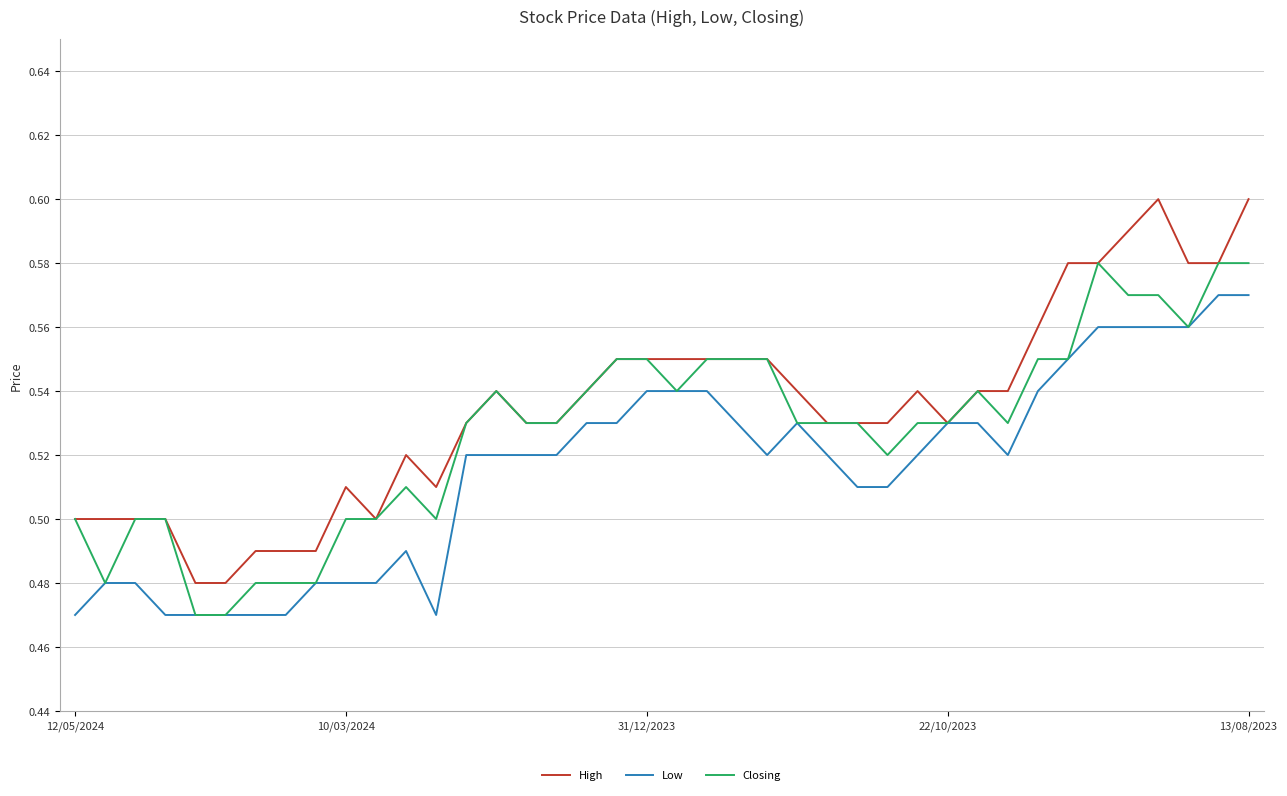

Which series has the widest spread of values?

High